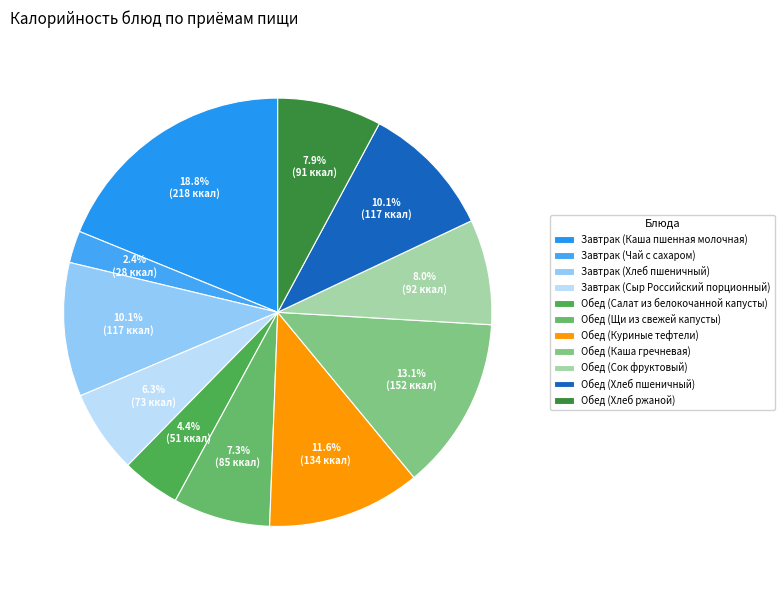

What portion of the pie excludes Обед (Сок фруктовый)?

92.0%